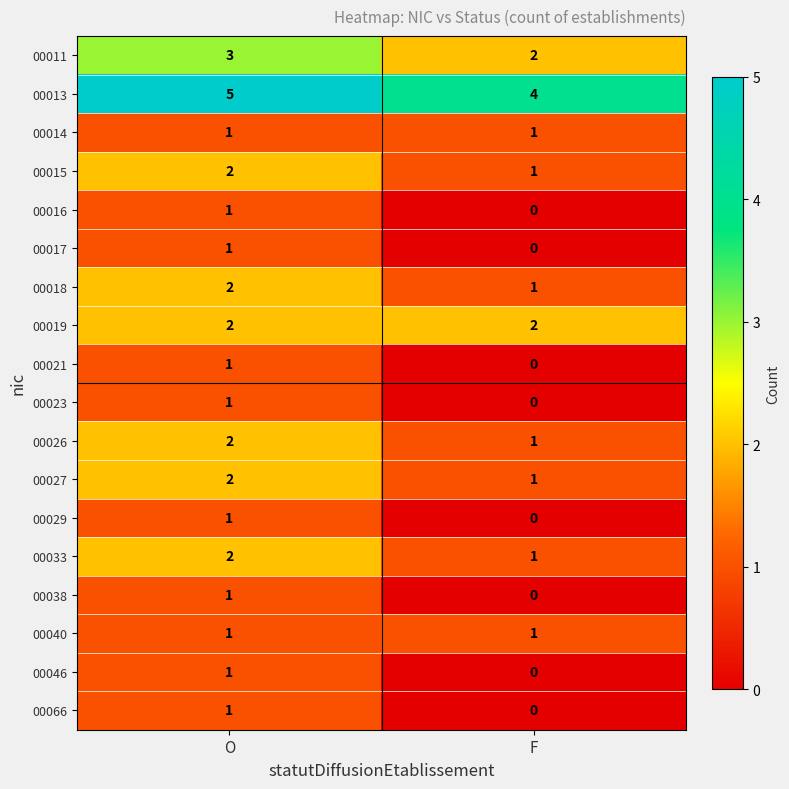

Which category has the highest value in the 00017 series?

O